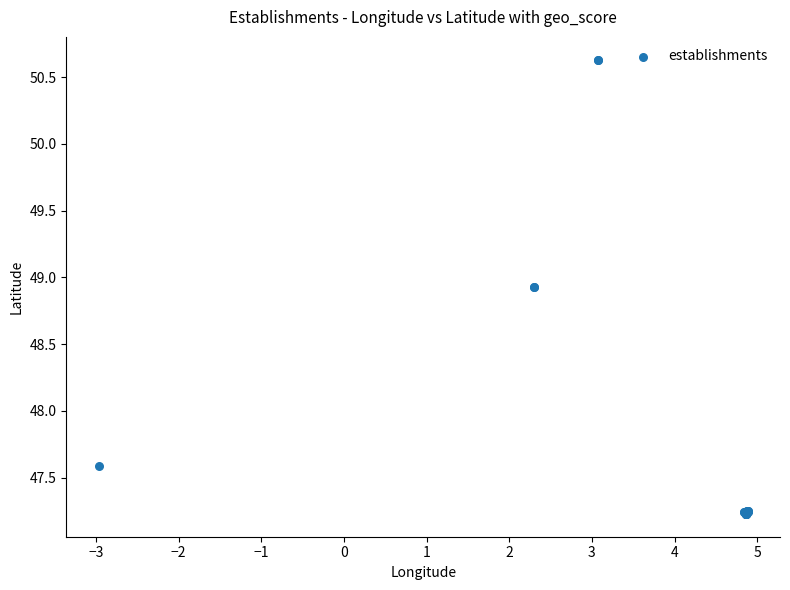

What Y value in the scatter plot is closest to 48?

47.6